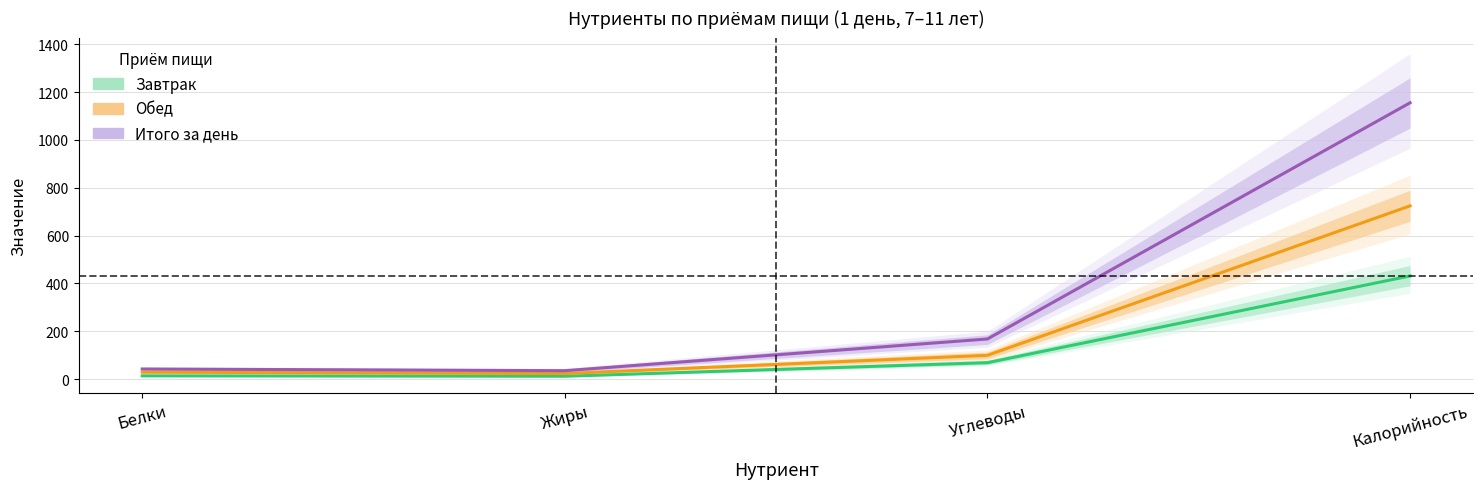

True or false: Завтрак has a value of 20.1 at Жиры.

False